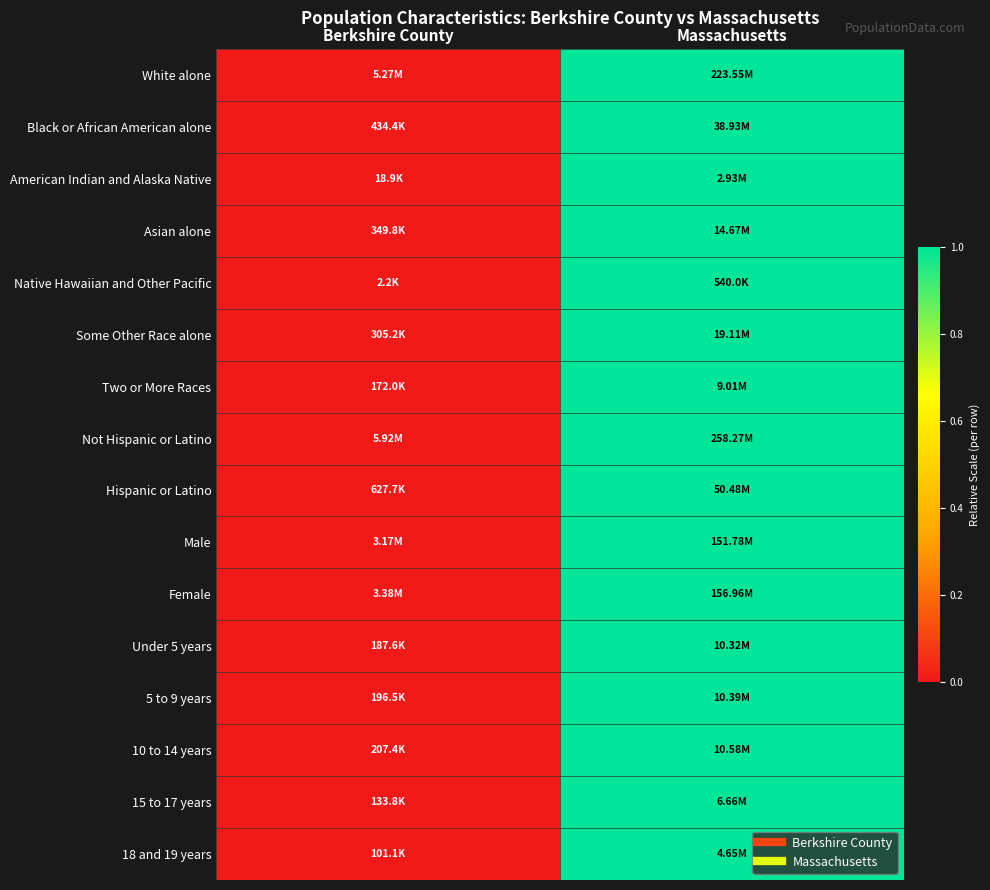

At which category is the sum across all series the highest?

Massachusetts